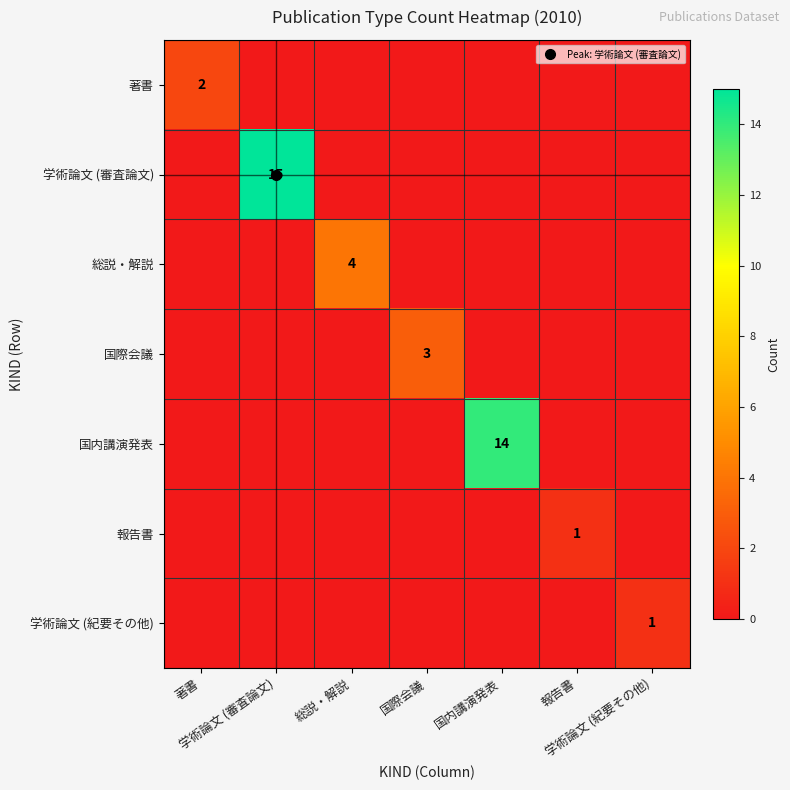

What is the difference between the maximum and minimum values in the 国際会議 series?

3